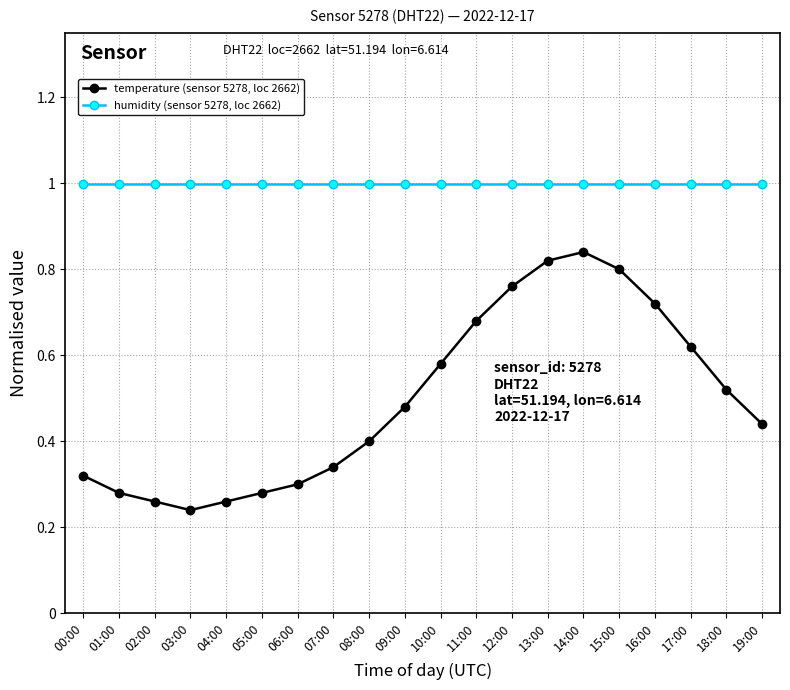

Which series has the widest spread of values?

temperature (sensor 5278, loc 2662)